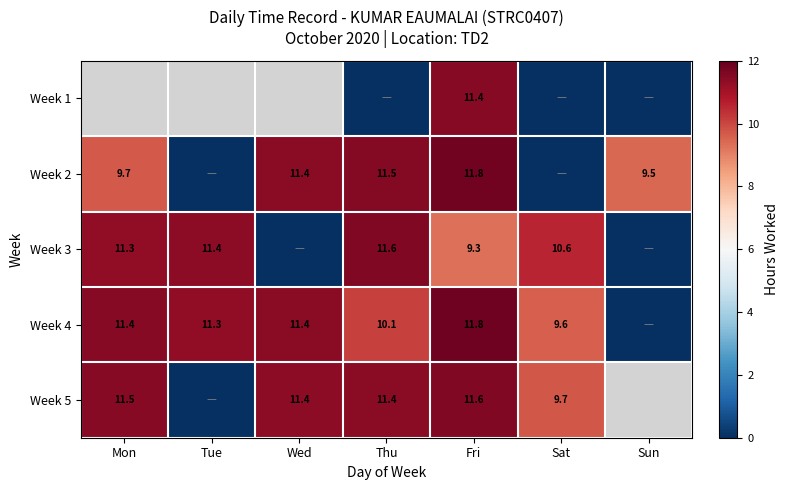

The value of Week 4 at Fri is 11.8. True or false?

True